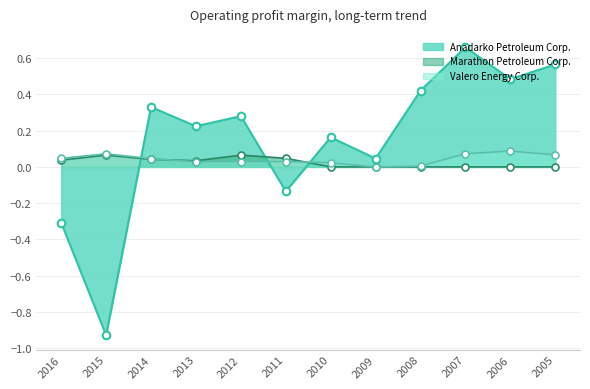

Which series contains the highest Y value?

Anadarko Petroleum Corp.